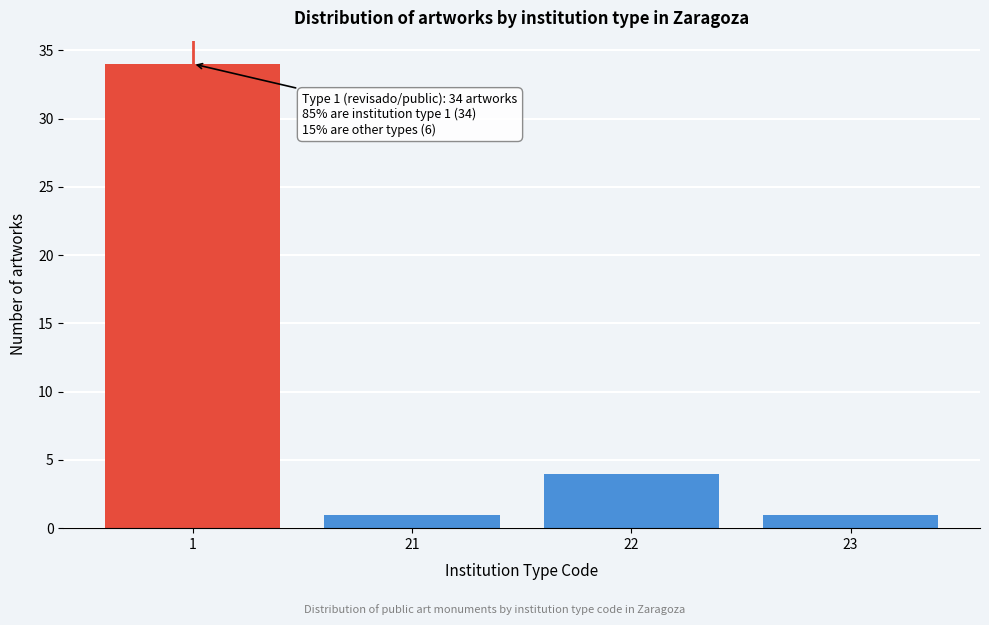

Reading left to right, extract all data points from this chart.

1=34	21=1	22=4	23=1